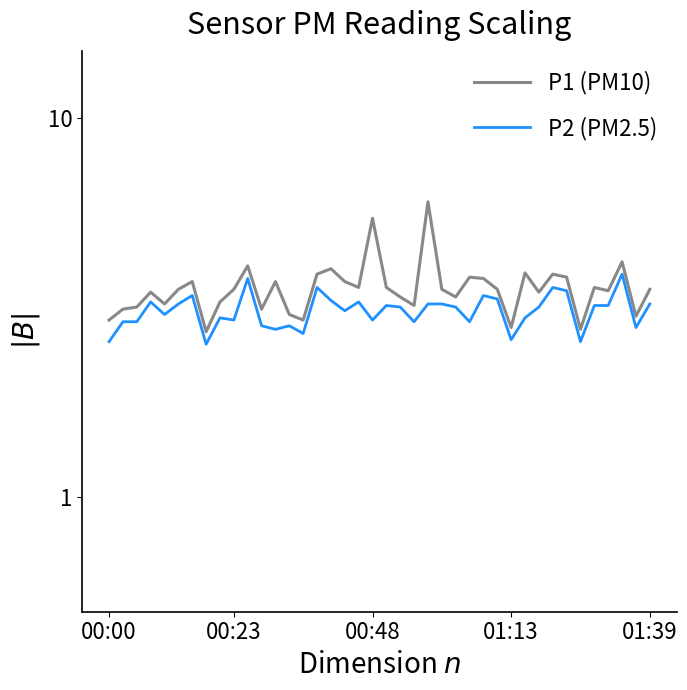

True or false: P1 (PM10) and P2 (PM2.5) cross at least once.

False